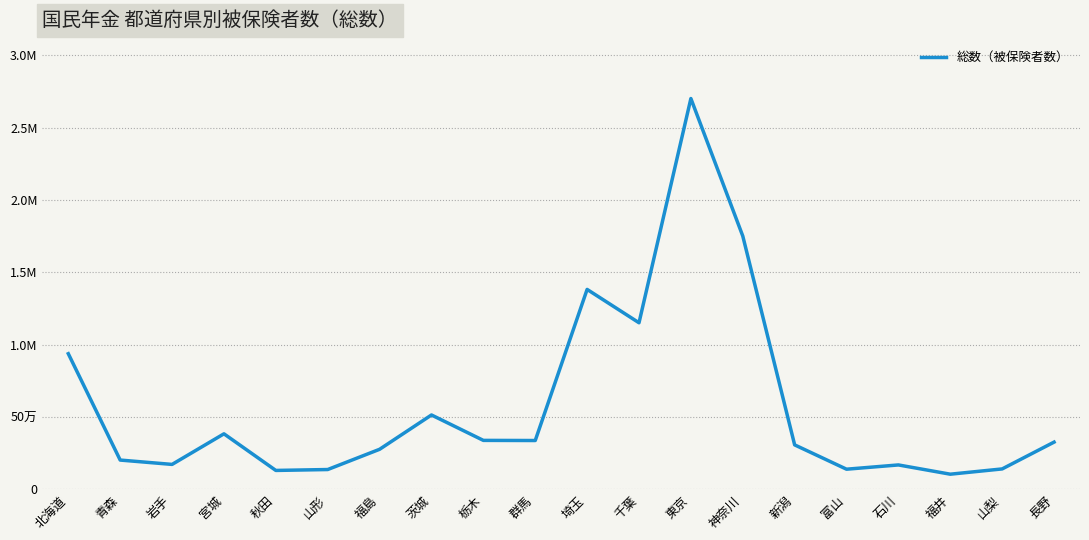

Is this an area chart (filled region under the line)?

No